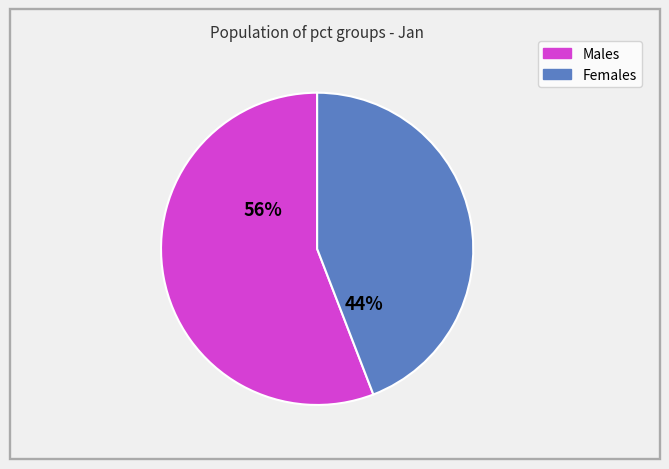

To the nearest percent, what is the average slice percentage?

50%